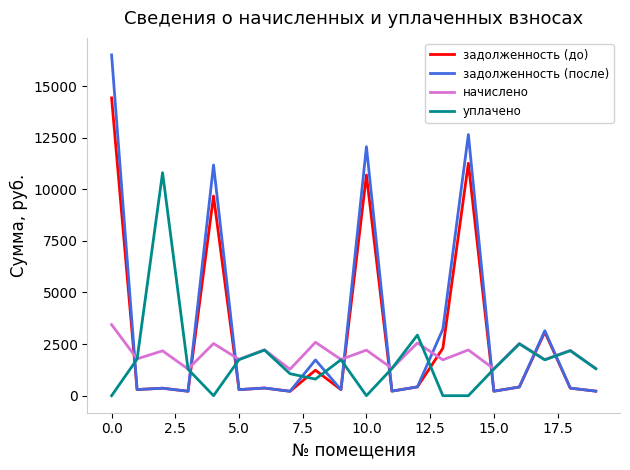

How many intersections are there between уплачено and задолженность (после)?

11